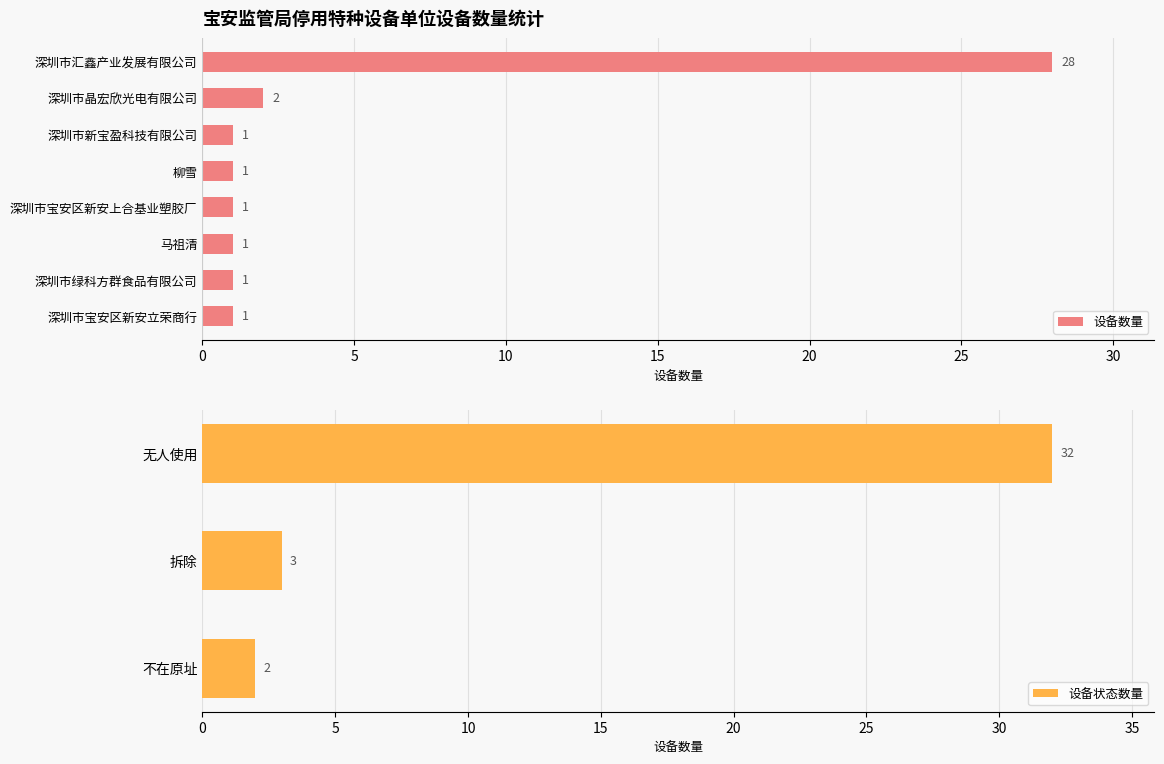

True or false: the data shows 1 at 深圳市宝安区新安立荣商行.

False